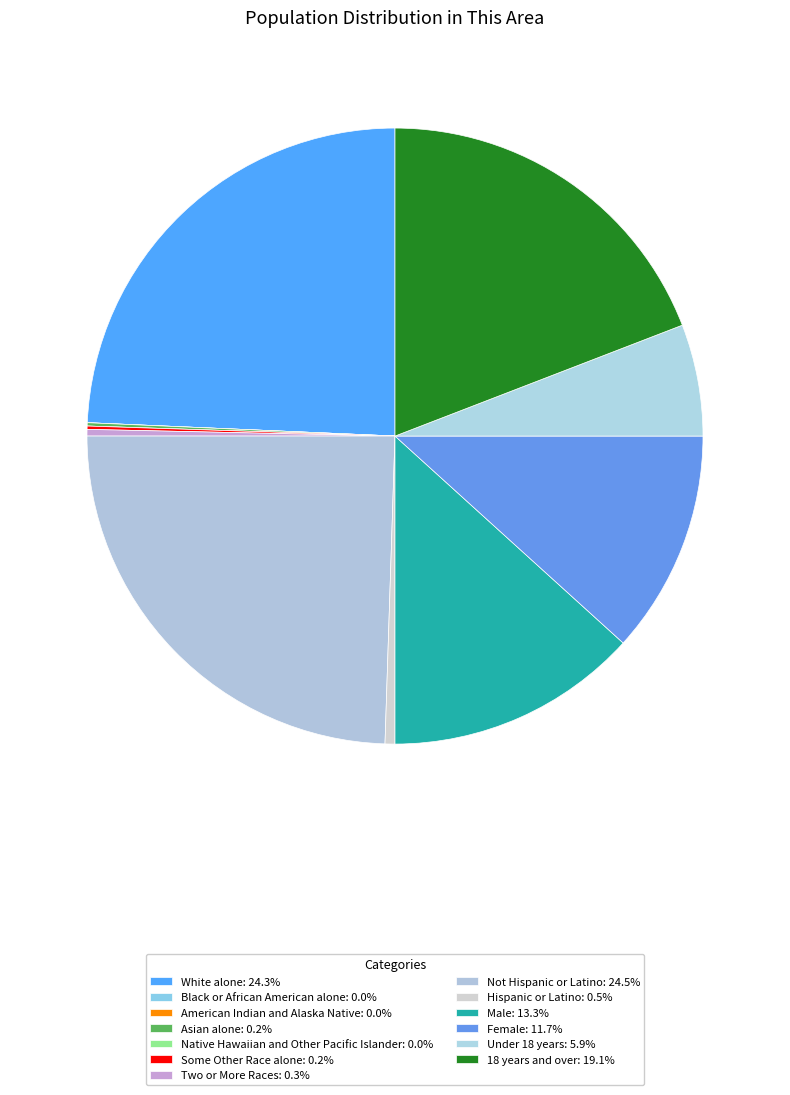

To the nearest percent, what is the average slice percentage?

8%